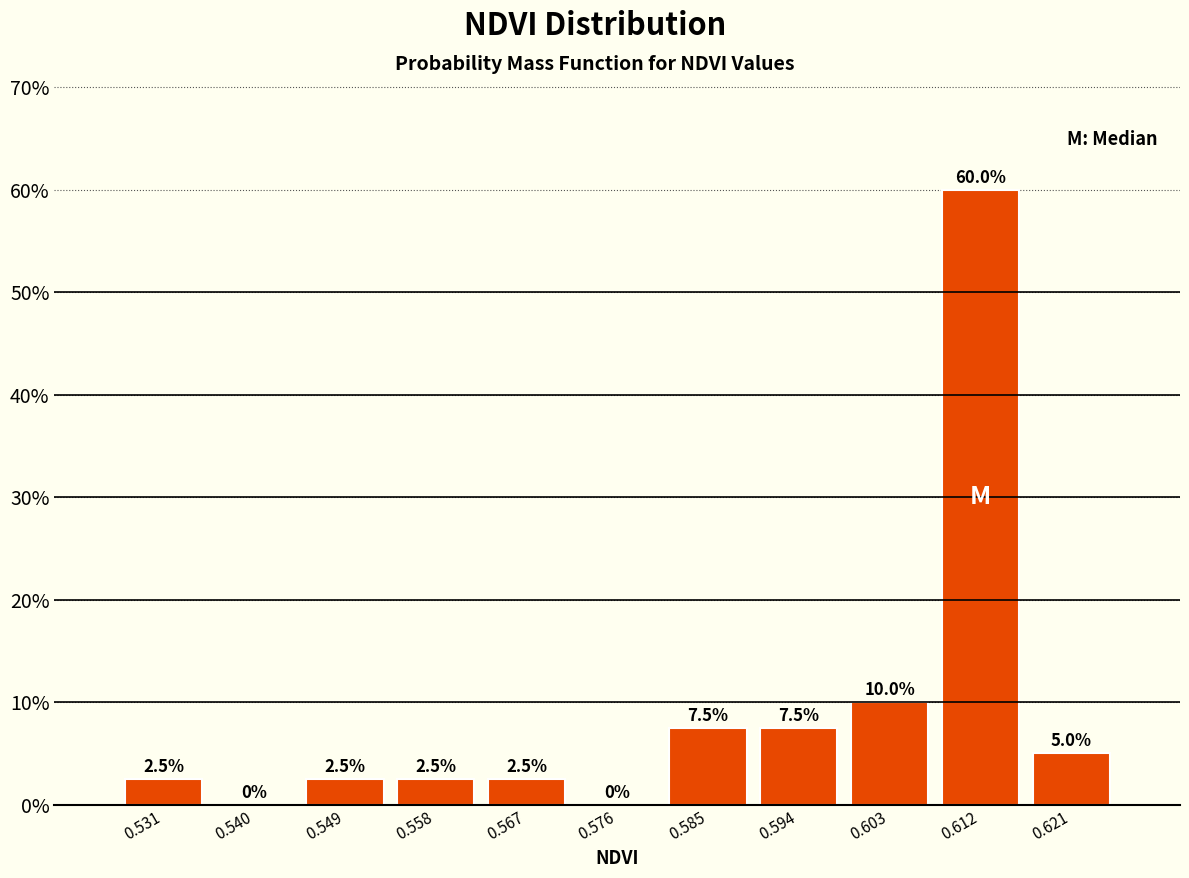

How tall is the bar that spans 0.544 to 0.553 on the x-axis? The bar edges are not printed on the chart, so give them approximately, as read against the axis.

2.5